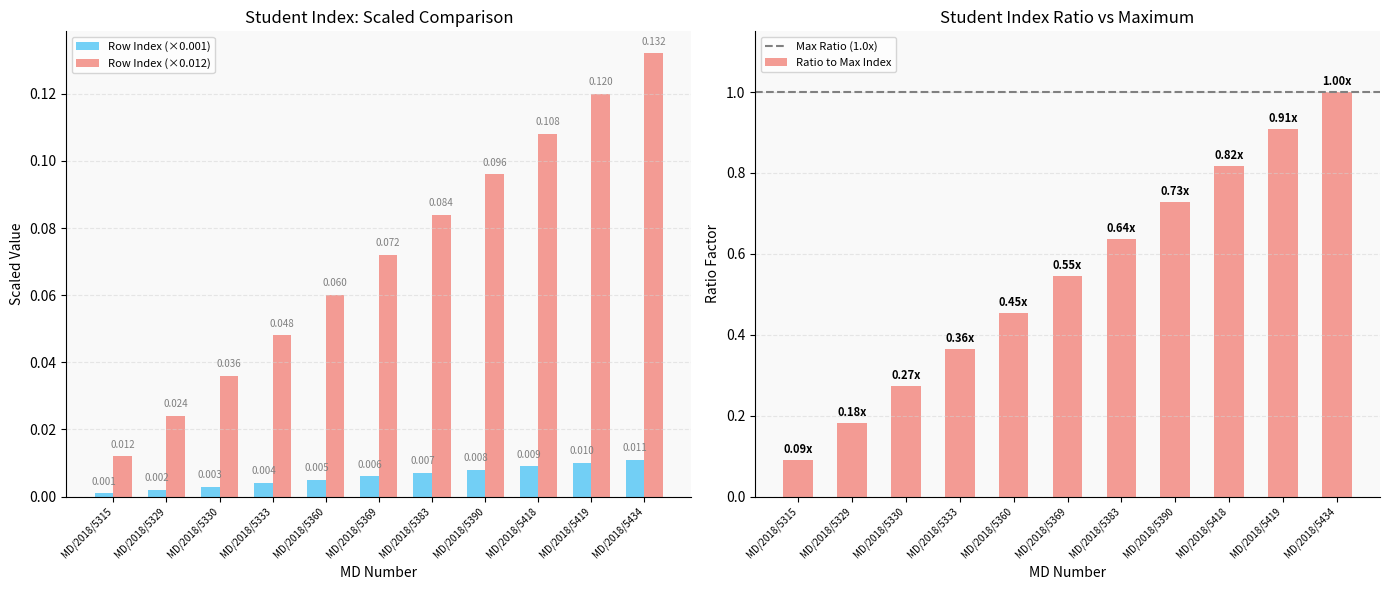

List the labels in order of value, largest first.

MD/2018/5434, MD/2018/5419, MD/2018/5418, MD/2018/5390, MD/2018/5383, MD/2018/5369, MD/2018/5360, MD/2018/5333, MD/2018/5330, MD/2018/5329, MD/2018/5315